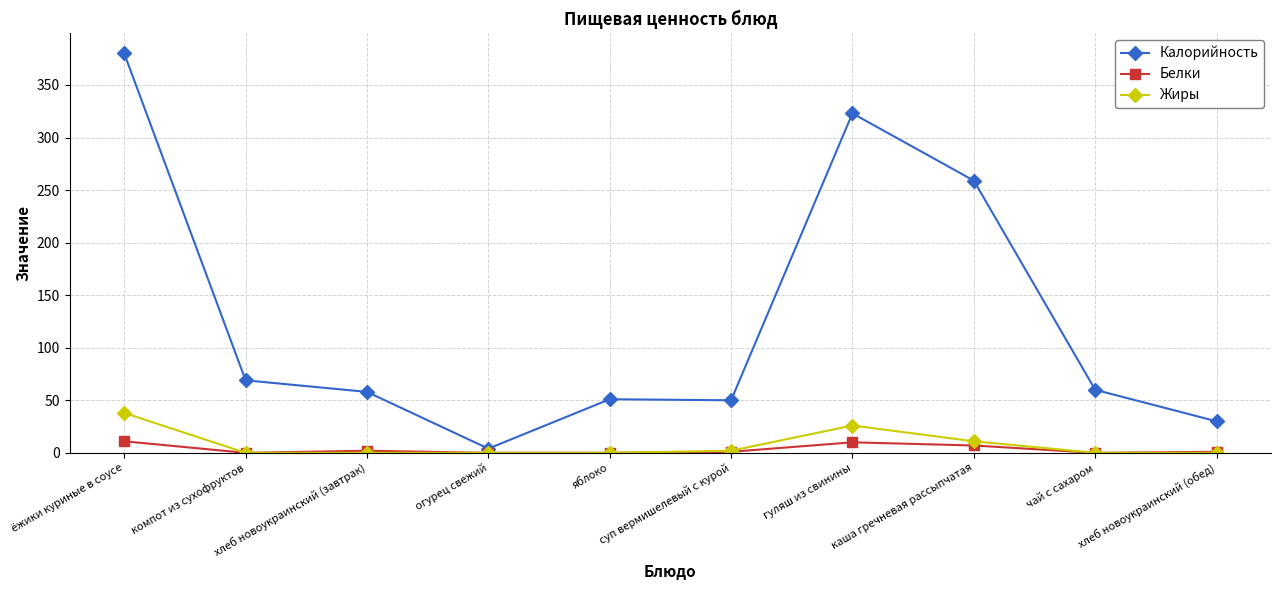

Where is the first local minimum for Калорийность?

огурец свежий